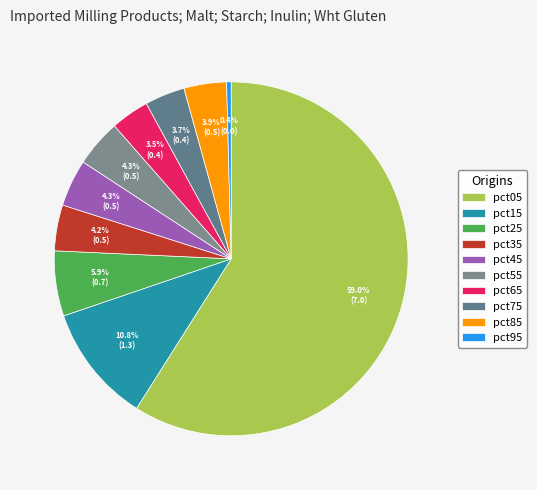

How many segments does this pie chart have?

10